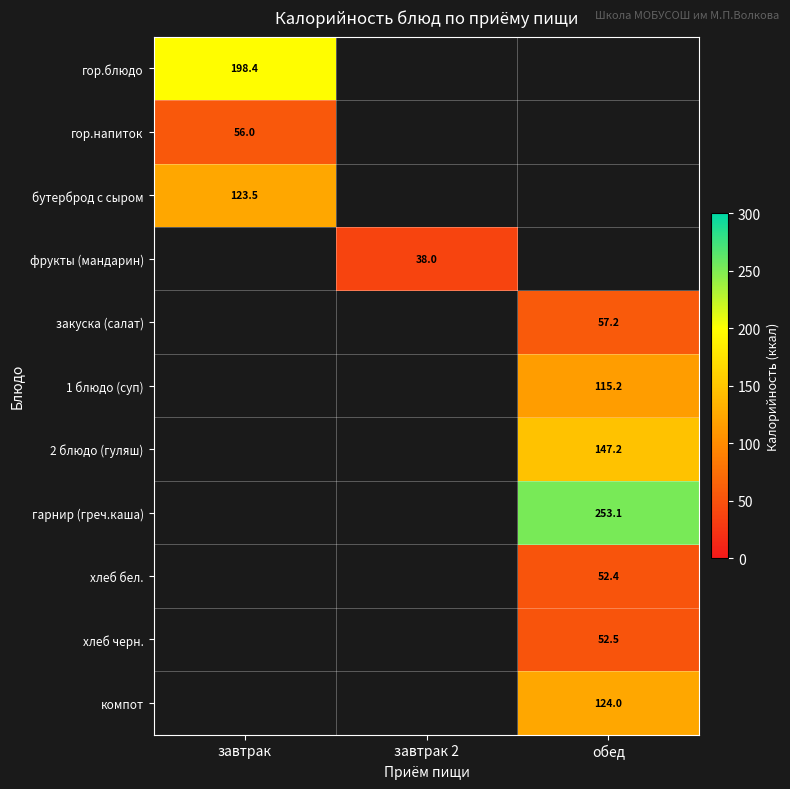

True or false: закуска (салат) has a value of 57.2 at обед.

True